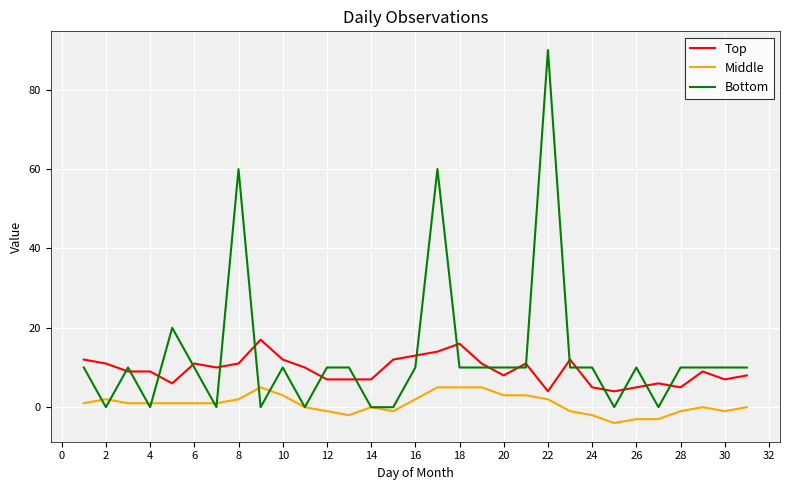

Reading left to right, transcribe all the data shown in this chart.

Top: 12	11	9	9	6	11	10	11	17	12	10	7	7	7	12	13	14	16	11	8	11	4	12	5	4	5	6	5	9	7	8
Middle: 1	2	1	1	1	1	1	2	5	3	0	-1	-2	0	-1	2	5	5	5	3	3	2	-1	-2	-4	-3	-3	-1	0	-1	0
Bottom: 10	0	10	0	20	10	0	60	0	10	0	10	10	0	0	10	60	10	10	10	10	90	10	10	0	10	0	10	10	10	10